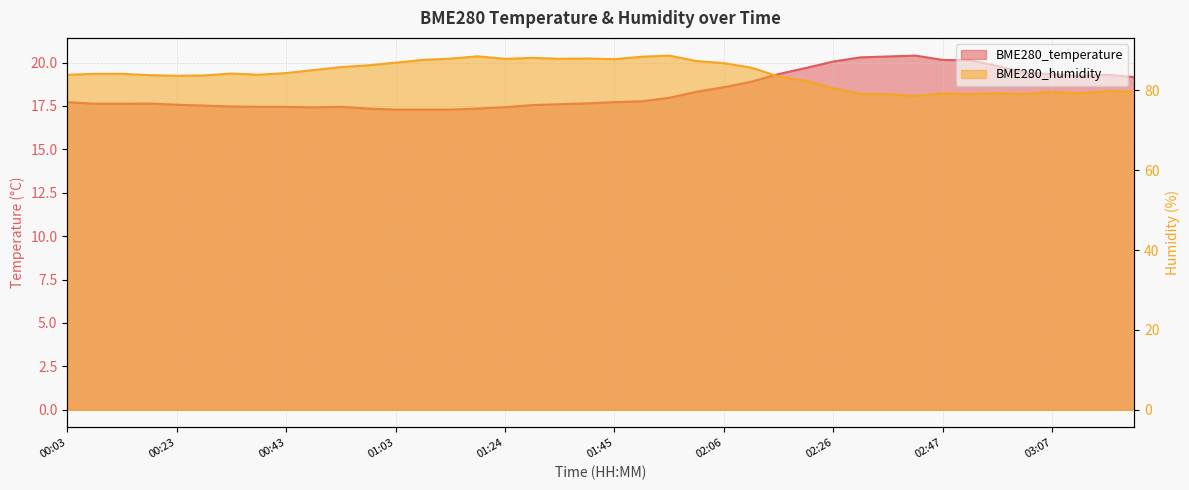

What is the difference between the maximum and minimum values in the BME280_temperature series?

3.1